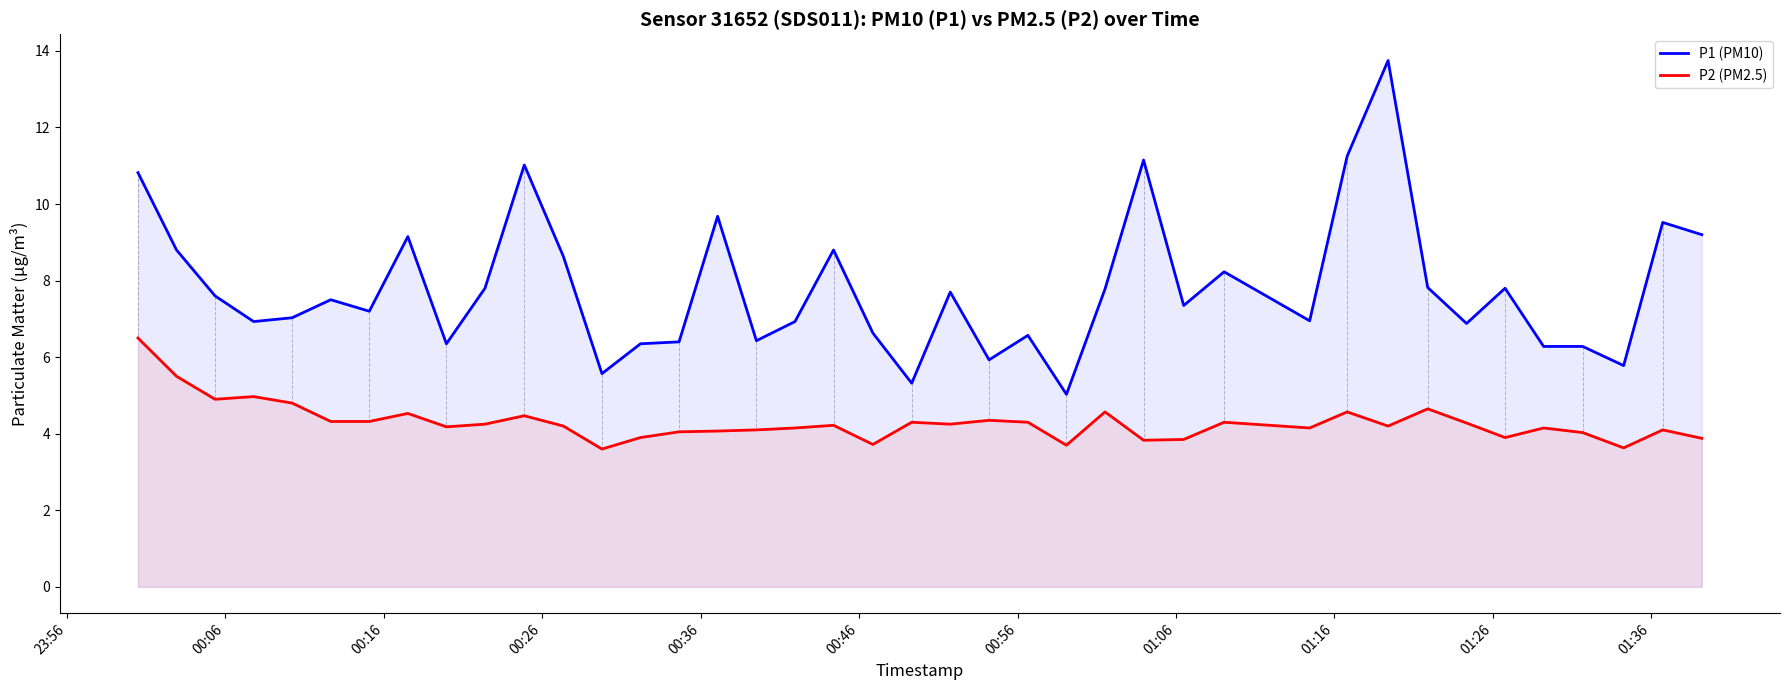

At how many categories does at least one series exceed 8?

13